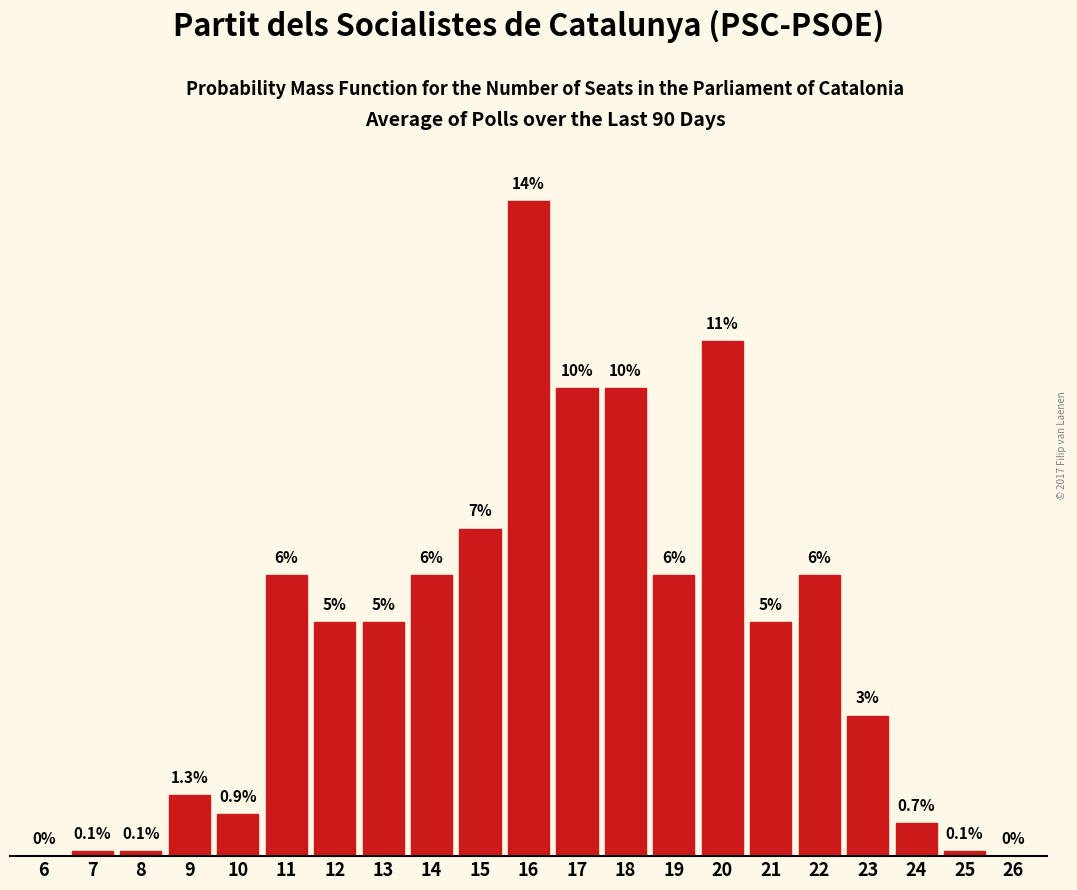

Are the bars horizontal?

No